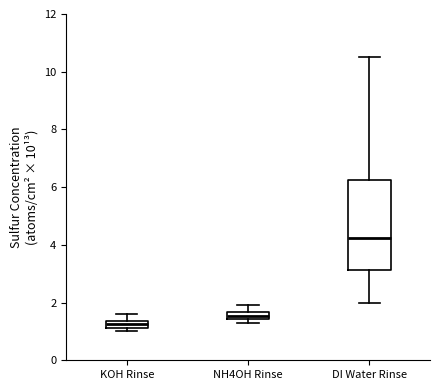

Which box is the tallest, from its lower edge to its upper edge?

DI Water Rinse